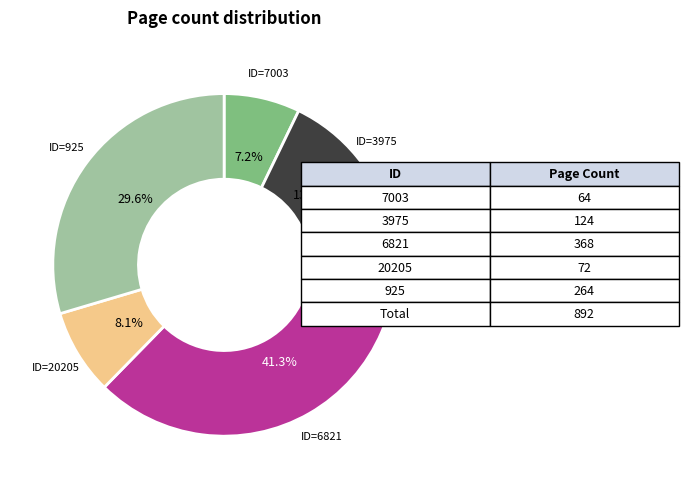

How many segments does this pie chart have?

5